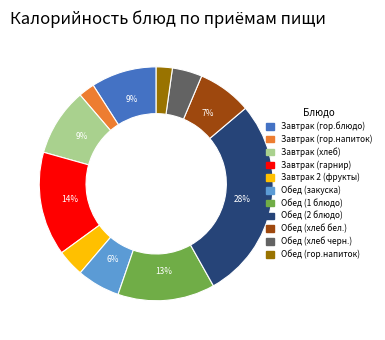

Between Обед (хлеб бел.) and Обед (1 блюдо), which is larger?

Обед (1 блюдо)